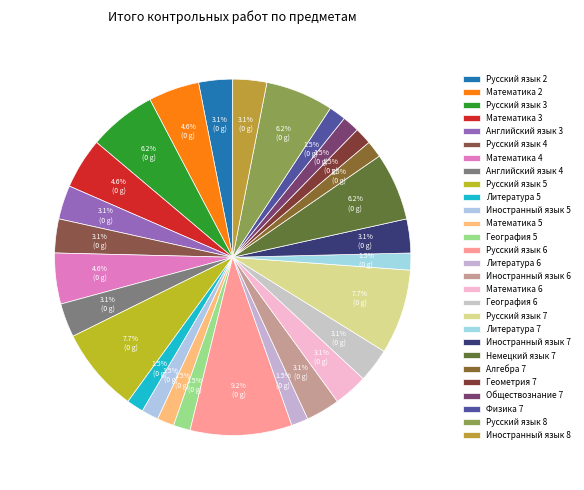

Which category has the smallest portion of the pie?

Литература 5